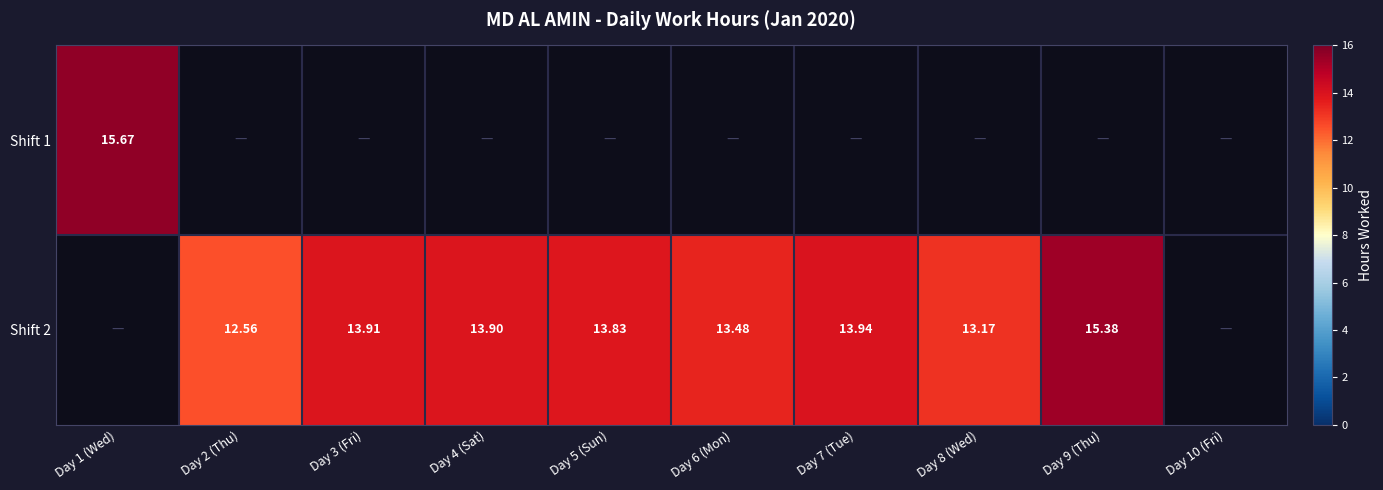

At which label does Shift 2 first exceed 13?

Day 3 (Fri)